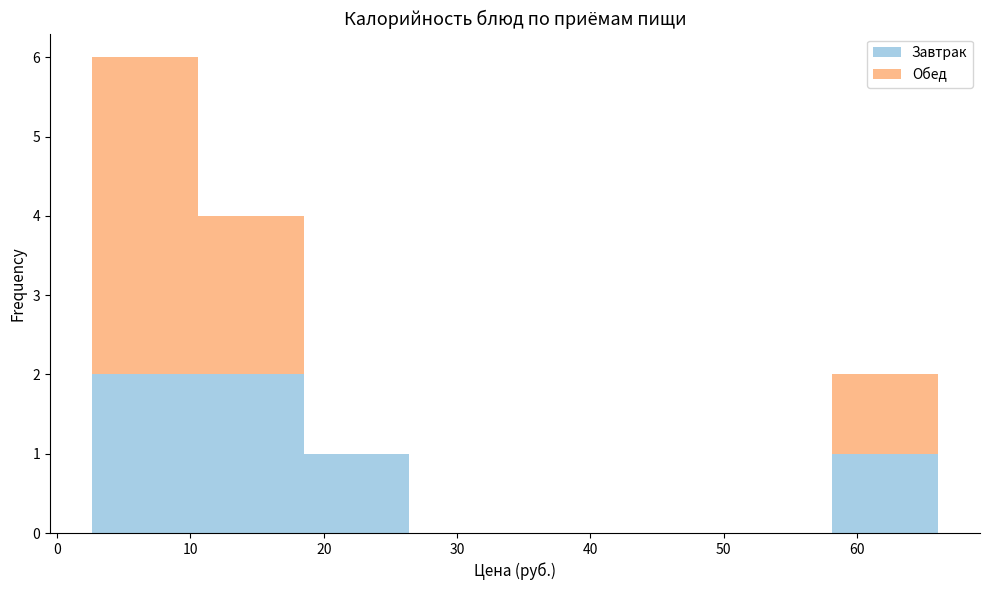

What is the total height of the stacked bar covering 18 to 26 on the x-axis? Neither the bar edges nor the heights are printed on the chart, so give them approximately, as read against the axes.

1